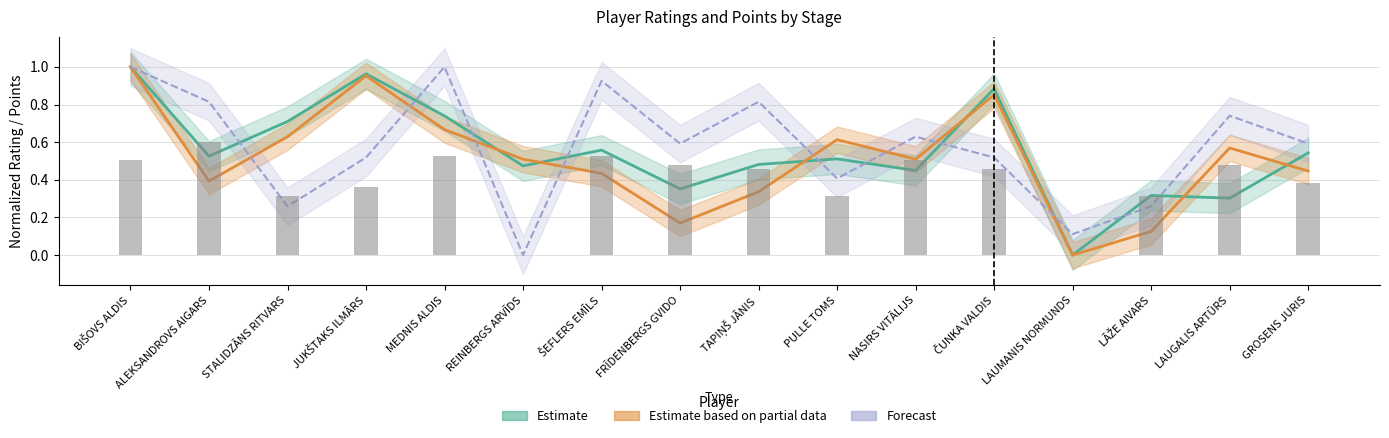

Which category has the lowest value in the KOPĀ Punkti series?

REINBERGS ARVĪDS